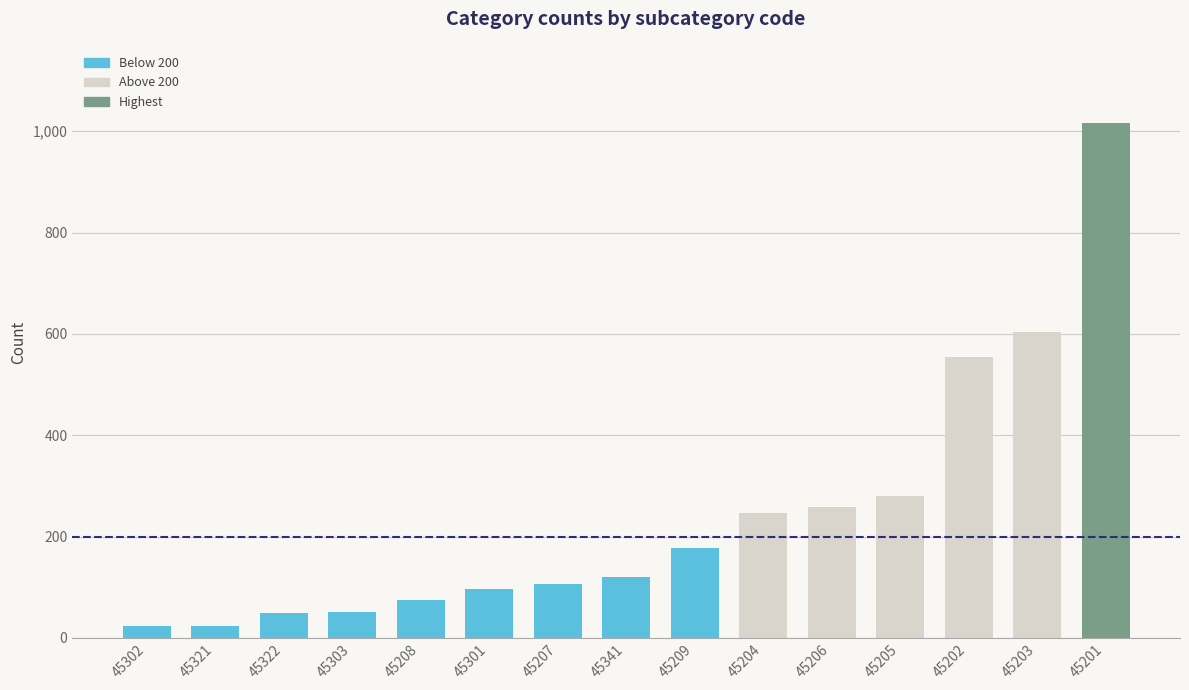

What is the label of the 3rd bar from the left?

45322